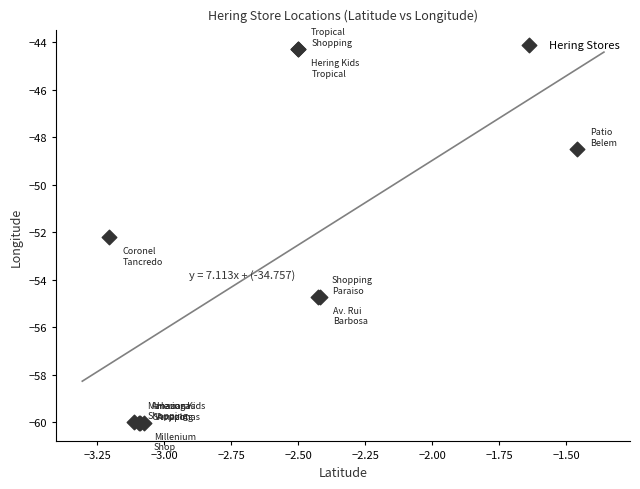

What Y value in the scatter plot is closest to -52?

-52.2